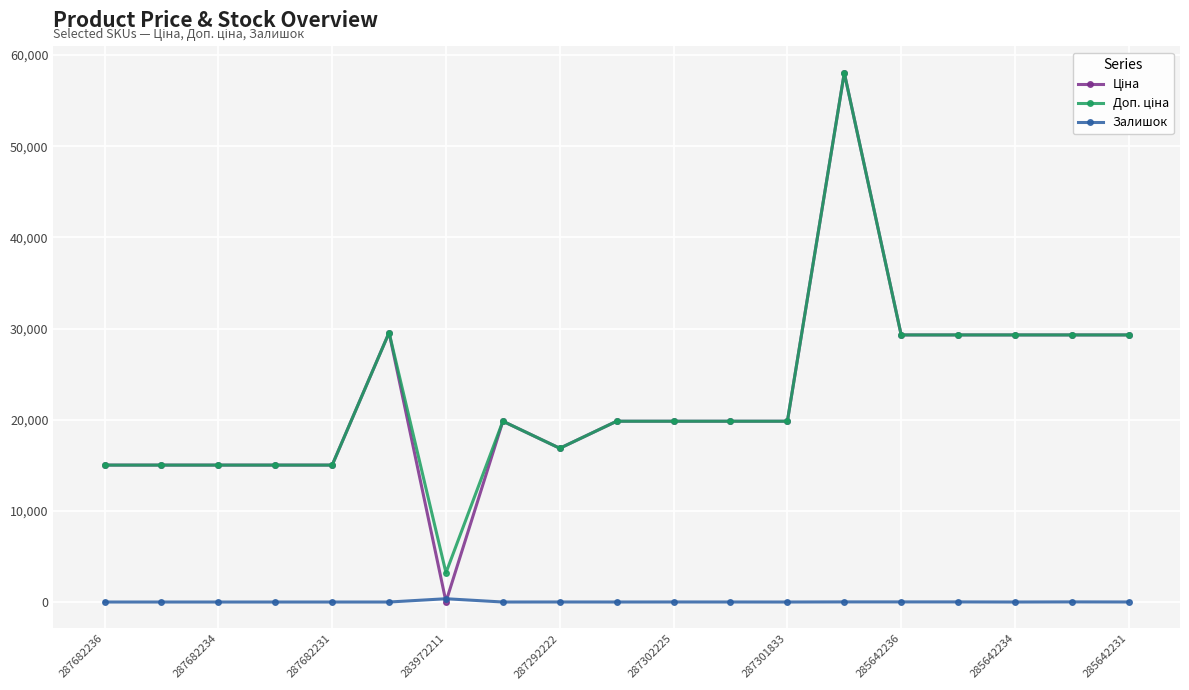

What is the maximum value shown in the chart?

58037.0